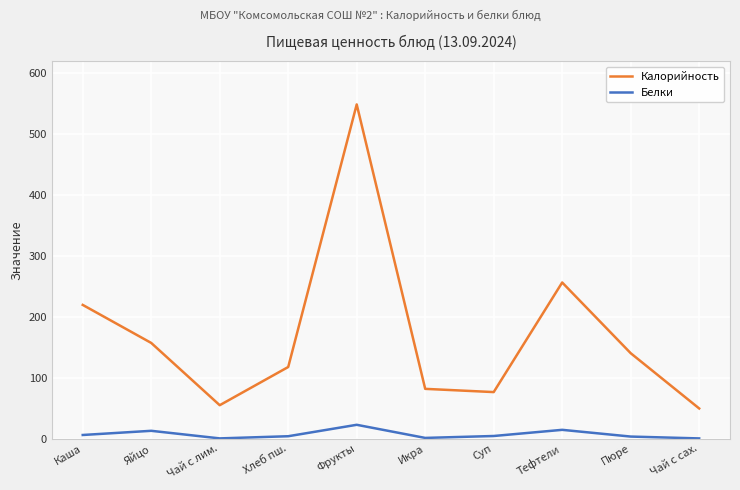

What is the sum of the Калорийность values at Чай с сах. and Тефтели?

305.7